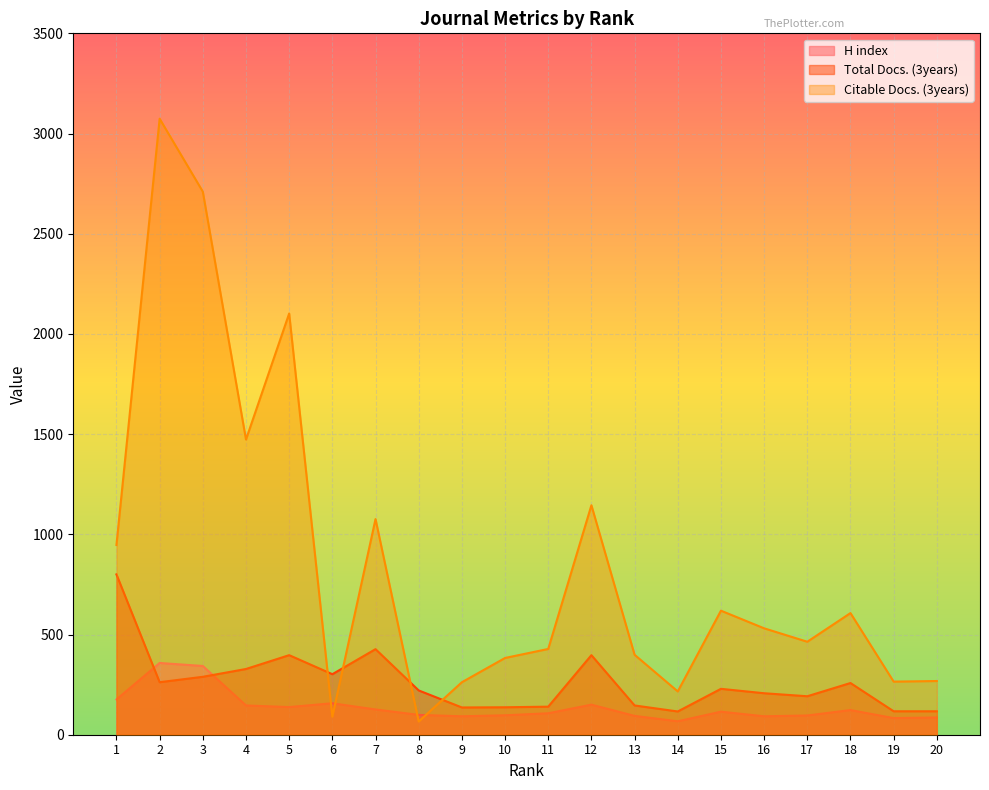

What is the sum of all Total Docs. (3years) values?

5218